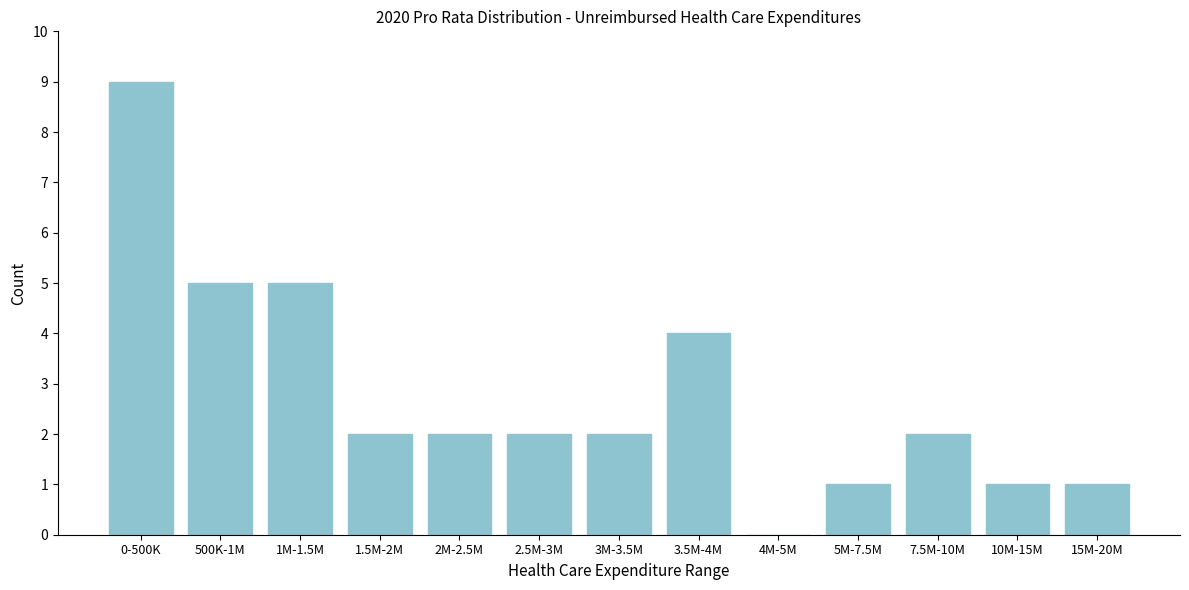

Reading left to right, transcribe all the data shown in this chart.

0-500K=9	500K-1M=5	1M-1.5M=5	1.5M-2M=2	2M-2.5M=2	2.5M-3M=2	3M-3.5M=2	3.5M-4M=4	4M-5M=0	5M-7.5M=1	7.5M-10M=2	10M-15M=1	15M-20M=1